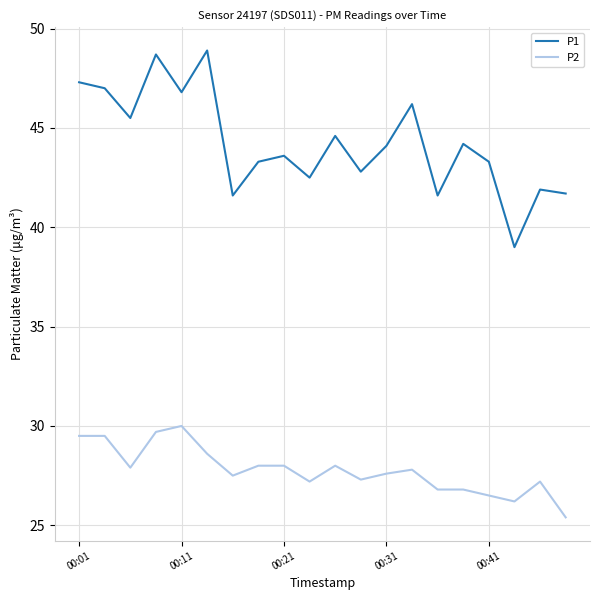

True or false: P2 and P1 intersect in this chart.

False